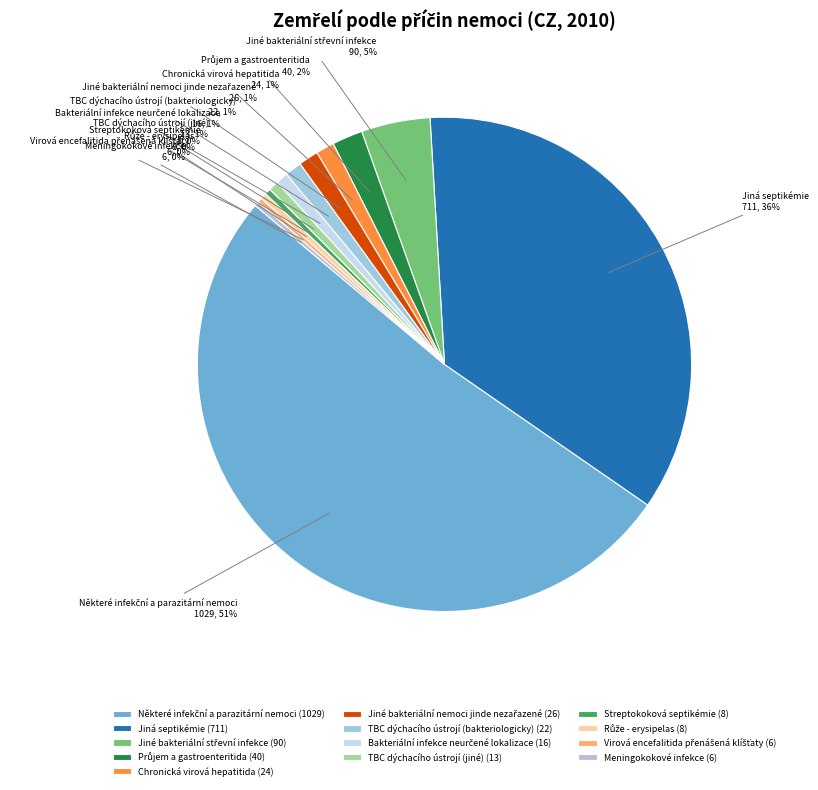

To the nearest percent, what portion does TBC dýchacího ústrojí (jiné) represent?

1%